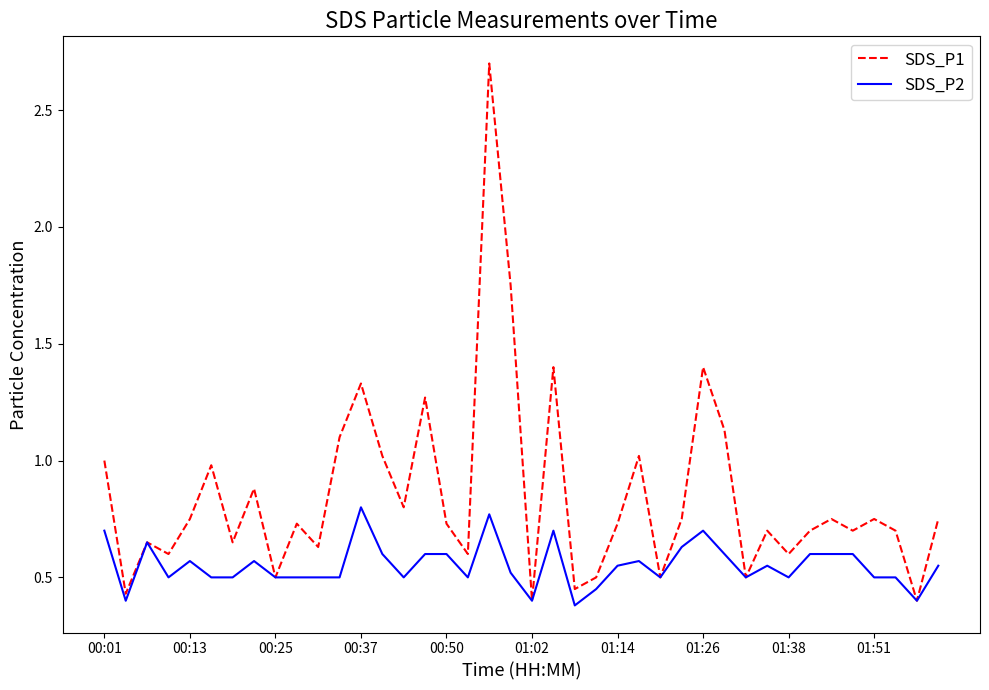

Which series has the largest total across all categories?

SDS_P1